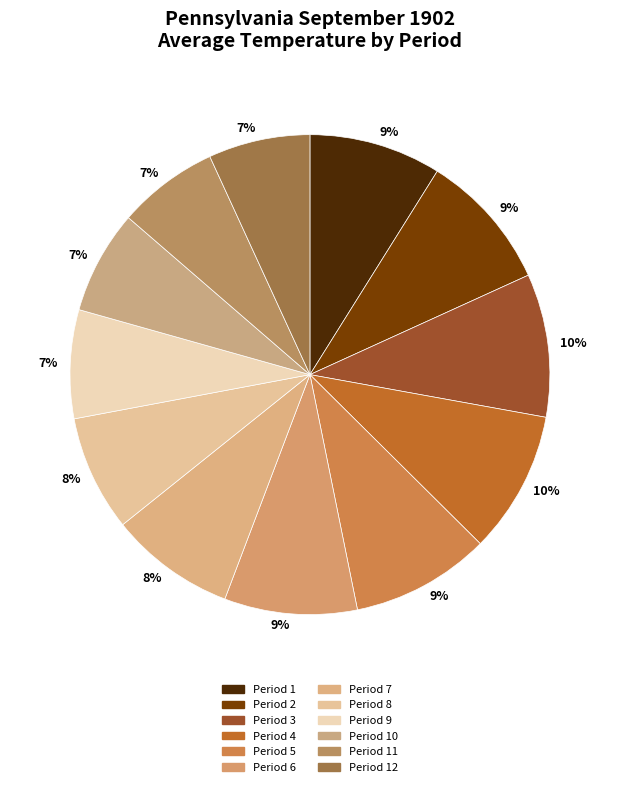

Count the number of slices in the pie.

12